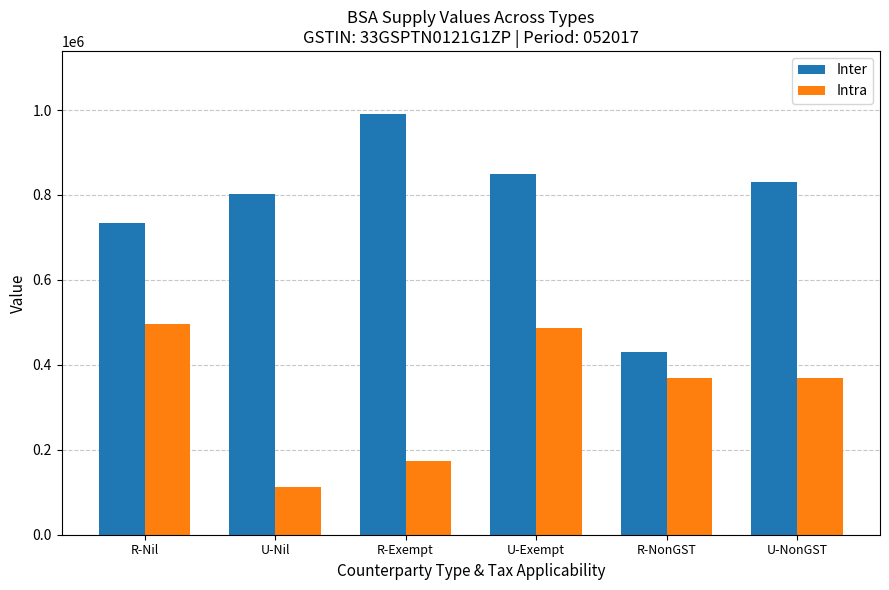

Are the bars horizontal?

No